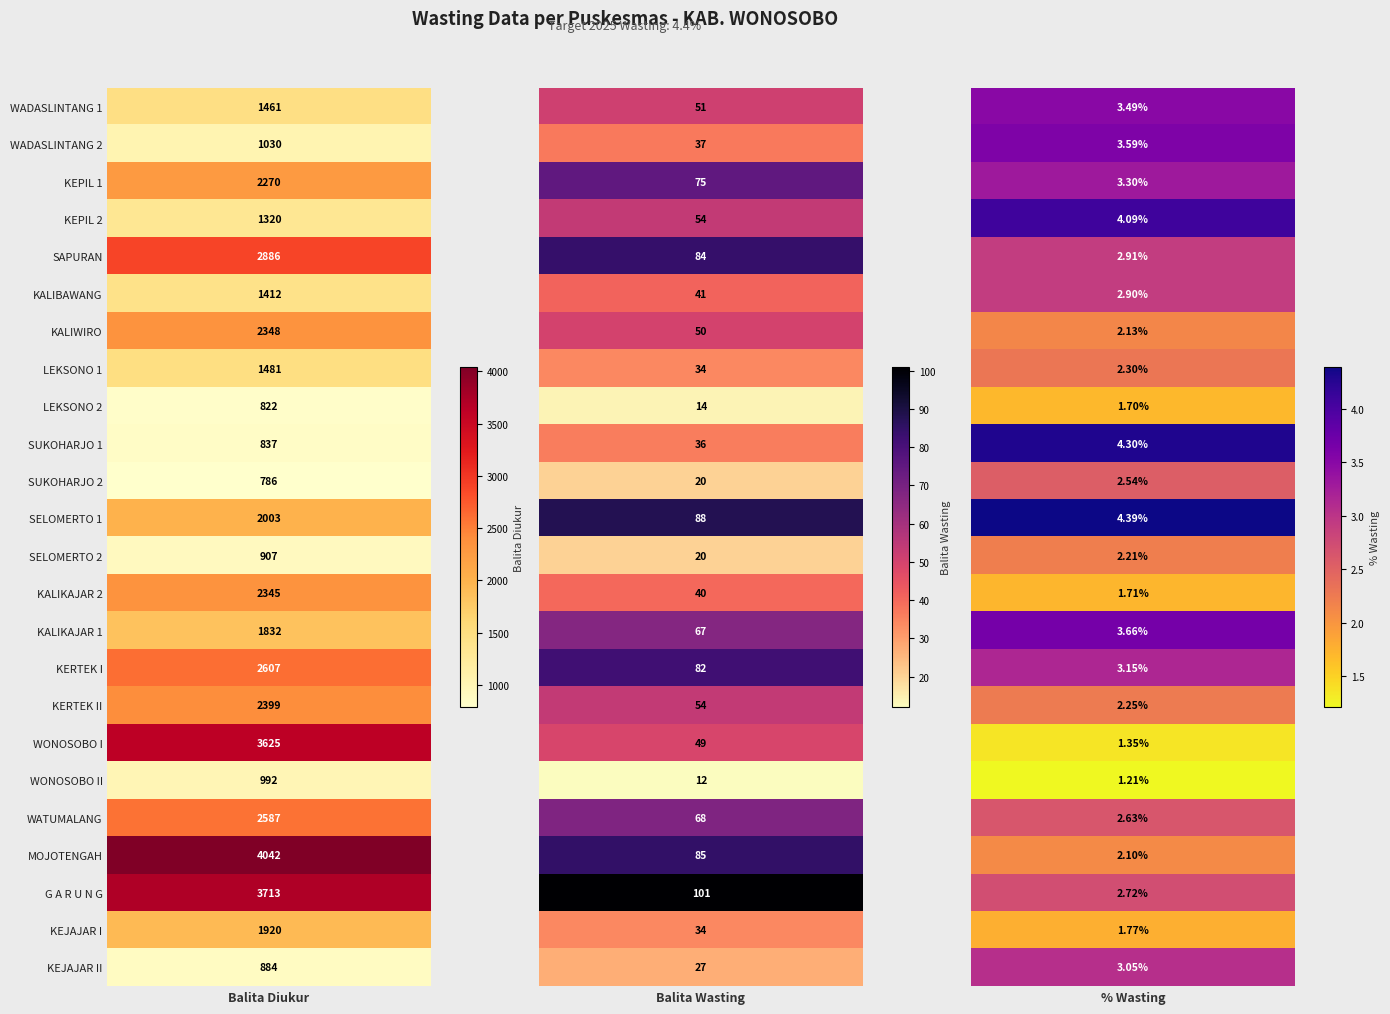

How many data points does each series have?

3